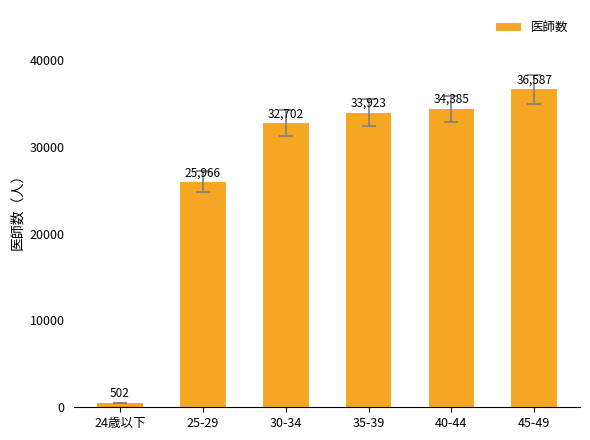

Reading left to right, list all the values displayed in this chart.

24歳以下=502	25-29=25966	30-34=32702	35-39=33923	40-44=34385	45-49=36587